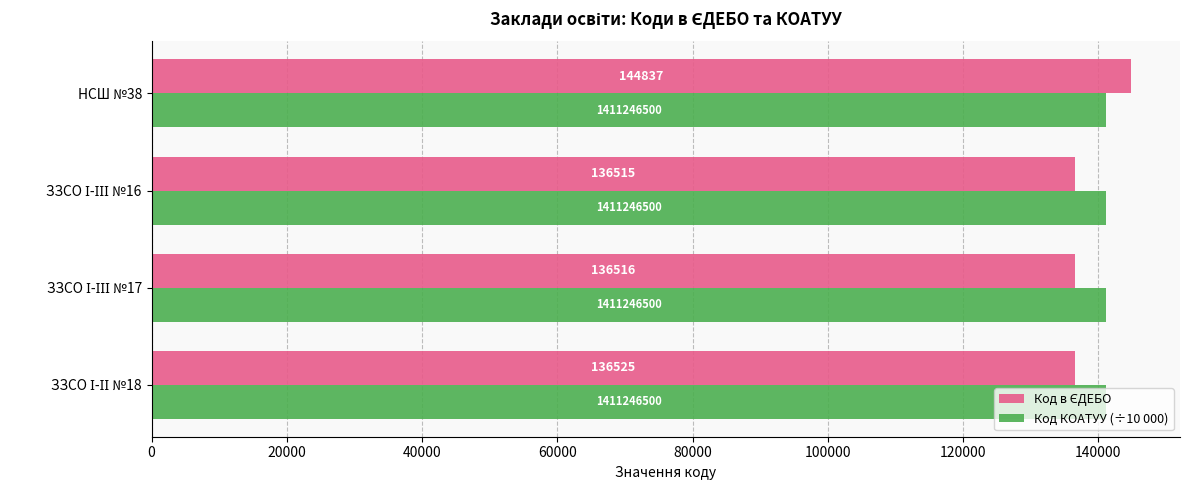

At which category is the sum across all series the highest?

НСШ №38